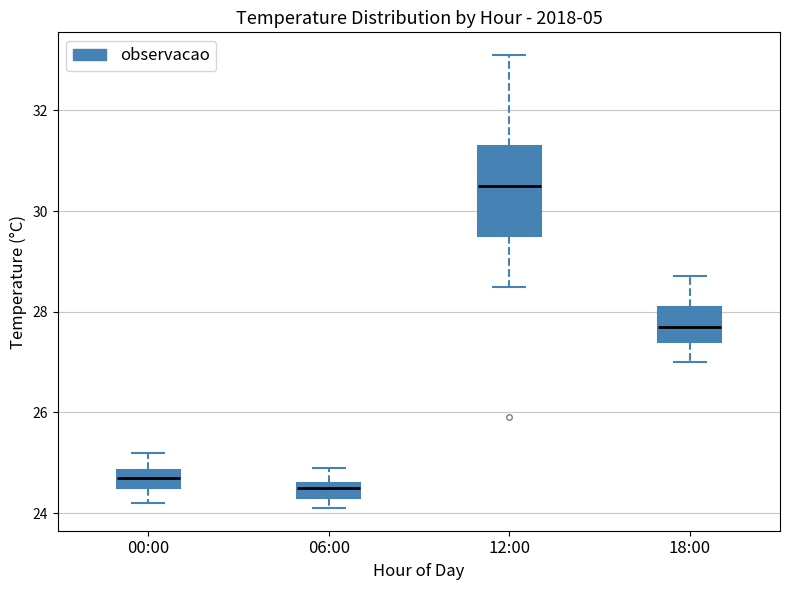

Reading left to right, read every box against the y-axis: the position of its median line, the range the box covers, and the ends of its whiskers. The values are not printed on the chart, so give them approximately, as read against the axis.

00:00: median 24.8 (inside the box), box 24.6 to 24.8, whiskers 24.2 to 25.2
06:00: median 24.6 (just below the box's upper edge), box 24.4 to 24.6, whiskers 24.2 to 25.0
12:00: median 30.6, box 29.6 to 31.4, whiskers 28.6 to 33.2
18:00: median 27.8, box 27.4 to 28.2, whiskers 27.0 to 28.8